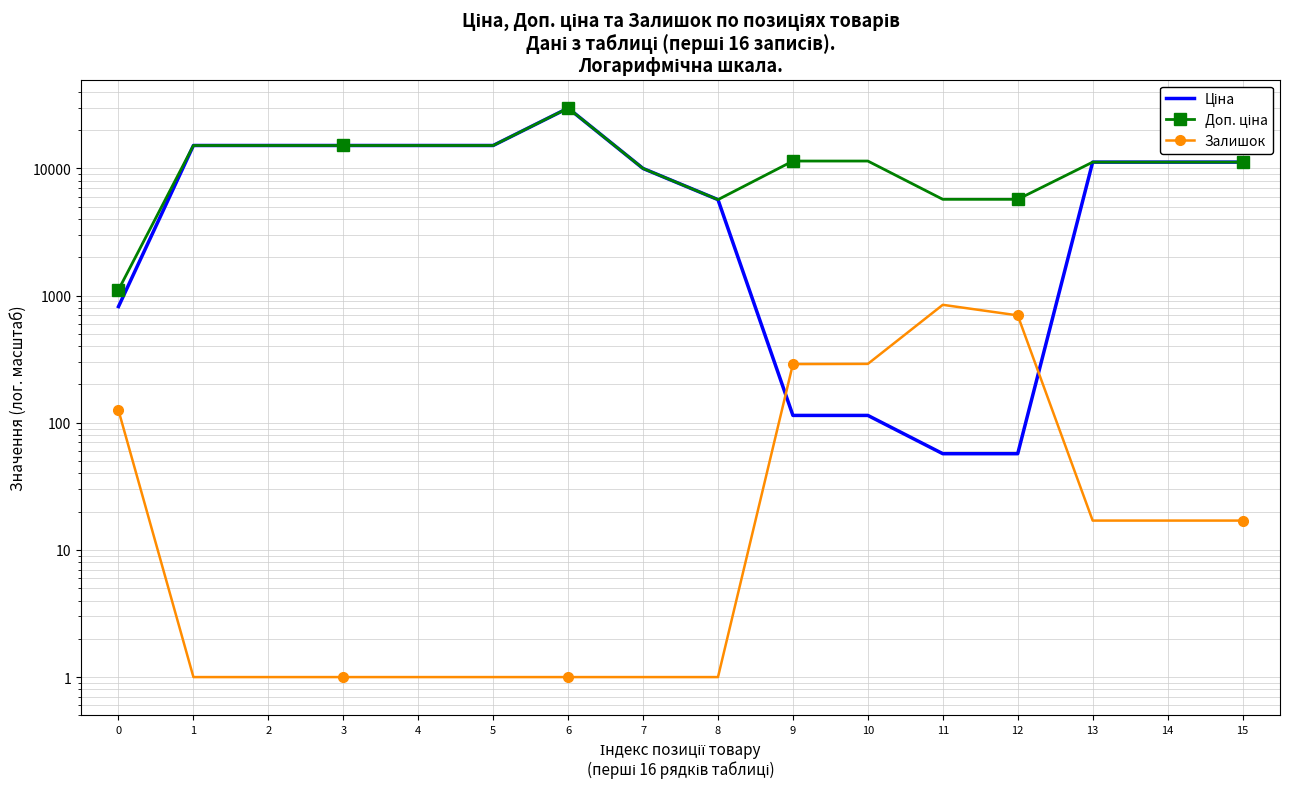

In Доп. ціна, how many points are higher than both neighbors (excluding endpoints)?

1